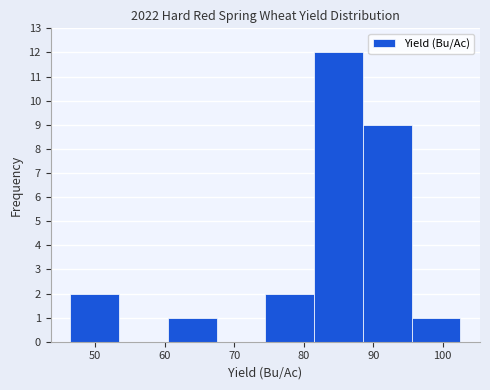

Reading left to right, list every bar in this chart as the range it spans on the x-axis followed by its height. Neither the bar edges nor the heights are printed on the chart, so give them approximately, as read against the axes.

46 to 53: 2
53 to 60: 0
60 to 67: 1
67 to 74: 0
74 to 82: 2
82 to 89: 12
89 to 96: 9
96 to 103: 1